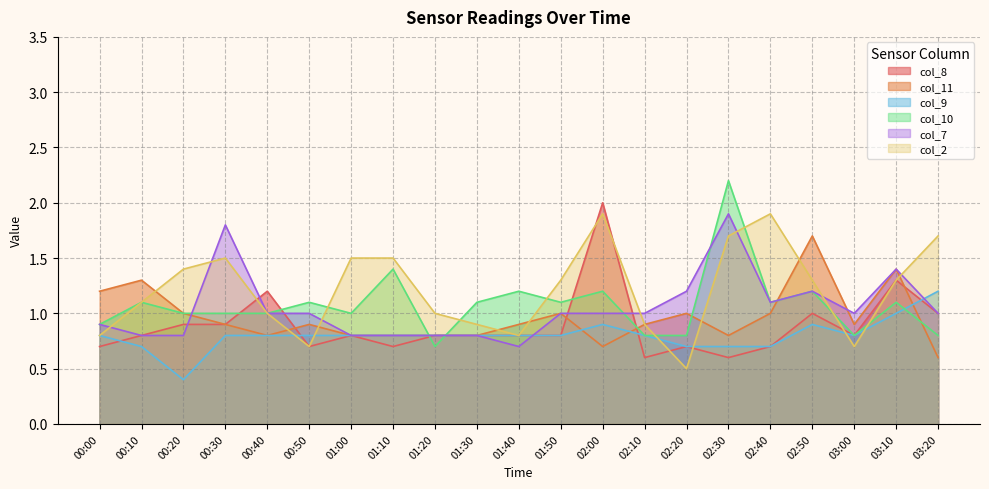

Reading left to right, what are all the values shown in this chart?

col_8: 0.7	0.8	0.9	0.9	1.2	0.7	0.8	0.7	0.8	0.8	0.8	0.8	2.0	0.6	0.7	0.6	0.7	1.0	0.8	1.3	1.0
col_11: 1.2	1.3	1.0	0.9	0.8	0.9	0.8	0.8	0.8	0.8	0.9	1.0	0.7	0.9	1.0	0.8	1.0	1.7	0.9	1.4	0.6
col_9: 0.8	0.7	0.4	0.8	0.8	0.8	0.8	0.8	0.8	0.8	0.8	0.8	0.9	0.8	0.7	0.7	0.7	0.9	0.8	1.0	1.2
col_10: 0.9	1.1	1.0	1.0	1.0	1.1	1.0	1.4	0.7	1.1	1.2	1.1	1.2	0.8	0.8	2.2	1.1	1.2	0.8	1.1	0.8
col_7: 0.9	0.8	0.8	1.8	1.0	1.0	0.8	0.8	0.8	0.8	0.7	1.0	1.0	1.0	1.2	1.9	1.1	1.2	1.0	1.4	1.0
col_2: 0.8	1.1	1.4	1.5	1.0	0.7	1.5	1.5	1.0	0.9	0.8	1.3	1.9	0.9	0.5	1.7	1.9	1.3	0.7	1.3	1.7